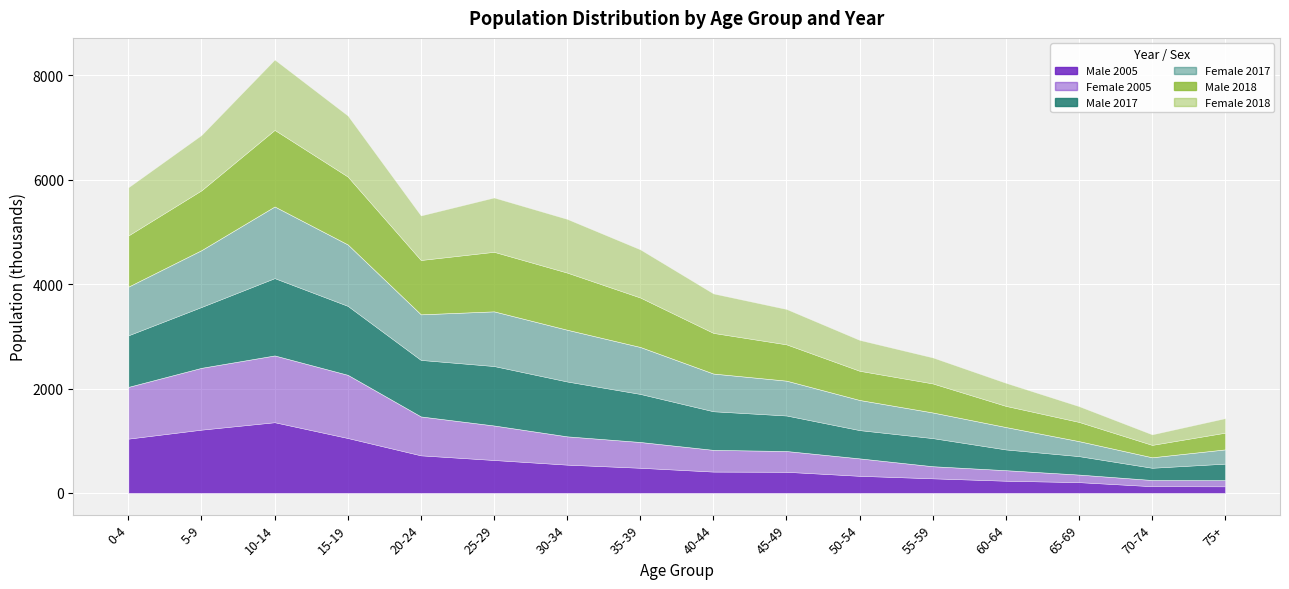

Which label corresponds to the smallest value in the chart?

75+